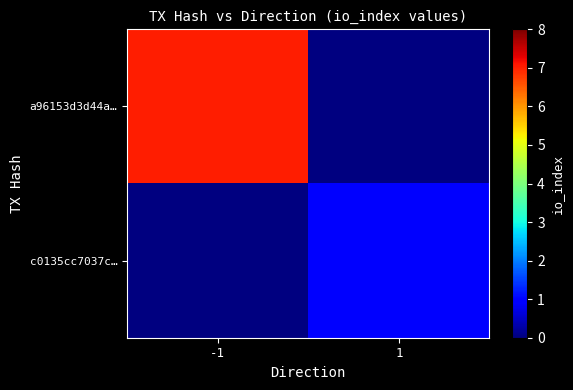

At -1, list the series in order from largest to smallest.

a96153d3d44a…, c0135cc7037c…